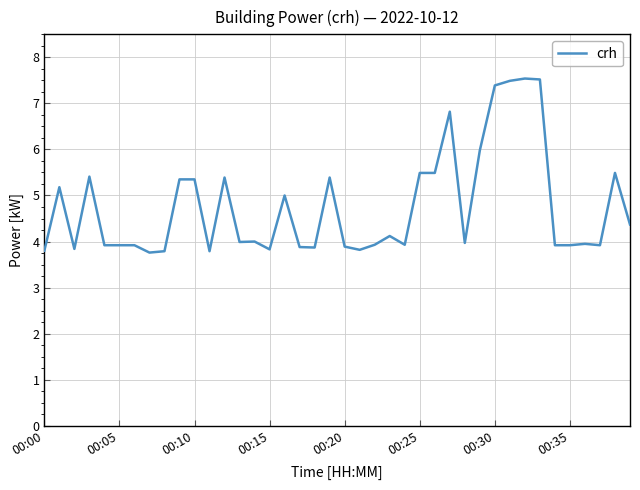

What is the difference between the maximum and minimum values?

3.8